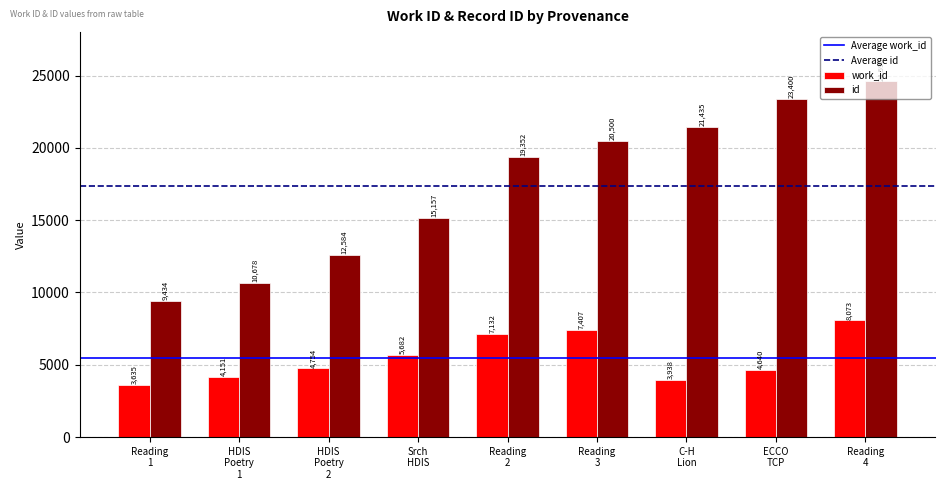

What is the minimum value for work_id?

3635